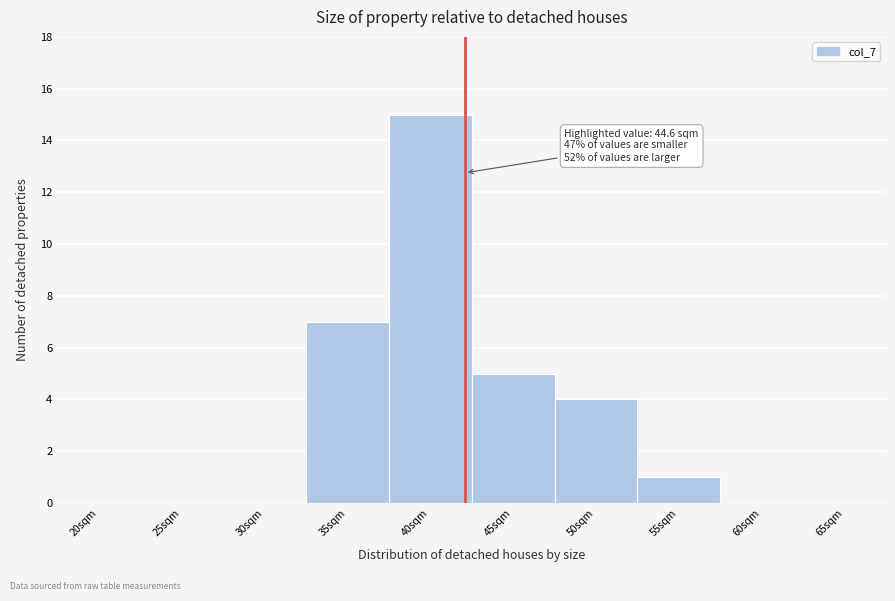

Reading left to right, what are all the values shown in this chart?

20sqm=0	25sqm=0	30sqm=0	35sqm=7	40sqm=15	45sqm=5	50sqm=4	55sqm=1	60sqm=0	65sqm=0